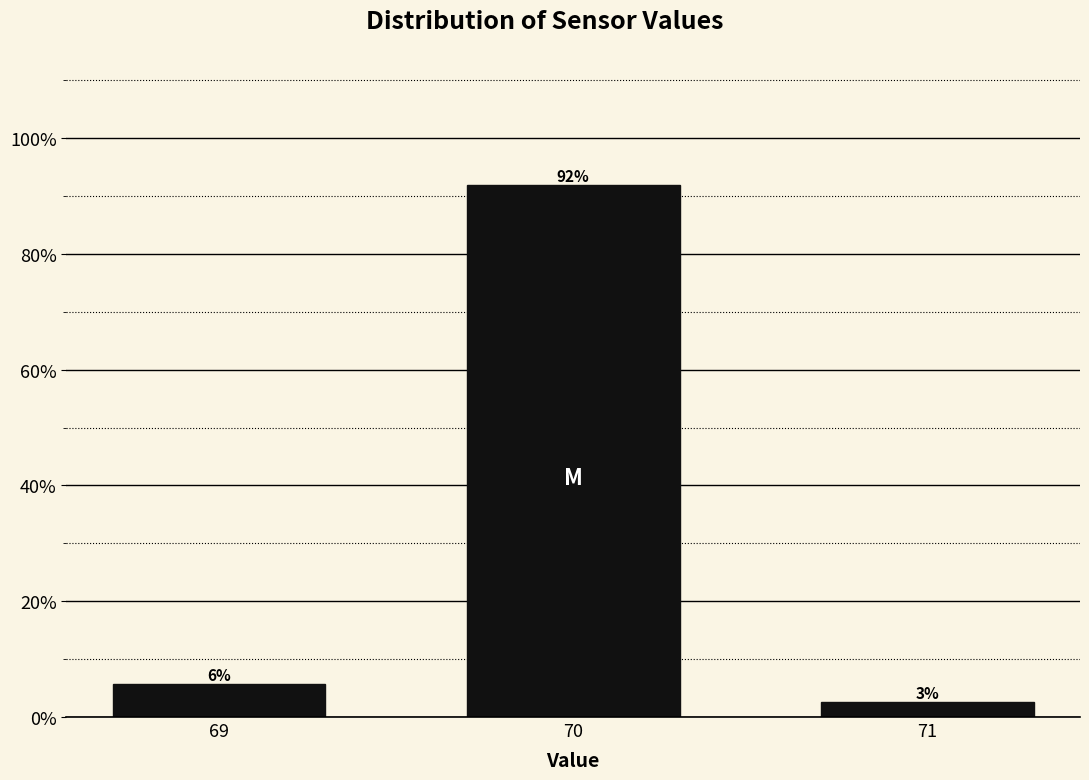

How many bars are there in total?

3